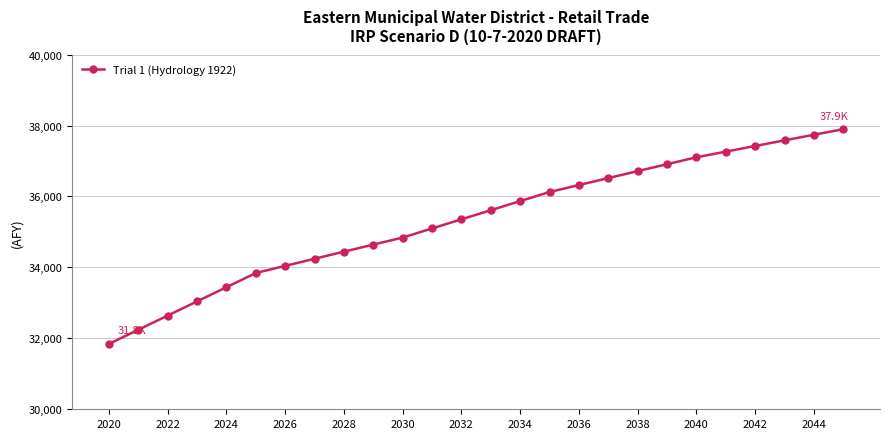

What is the sum of all values?

918787.1